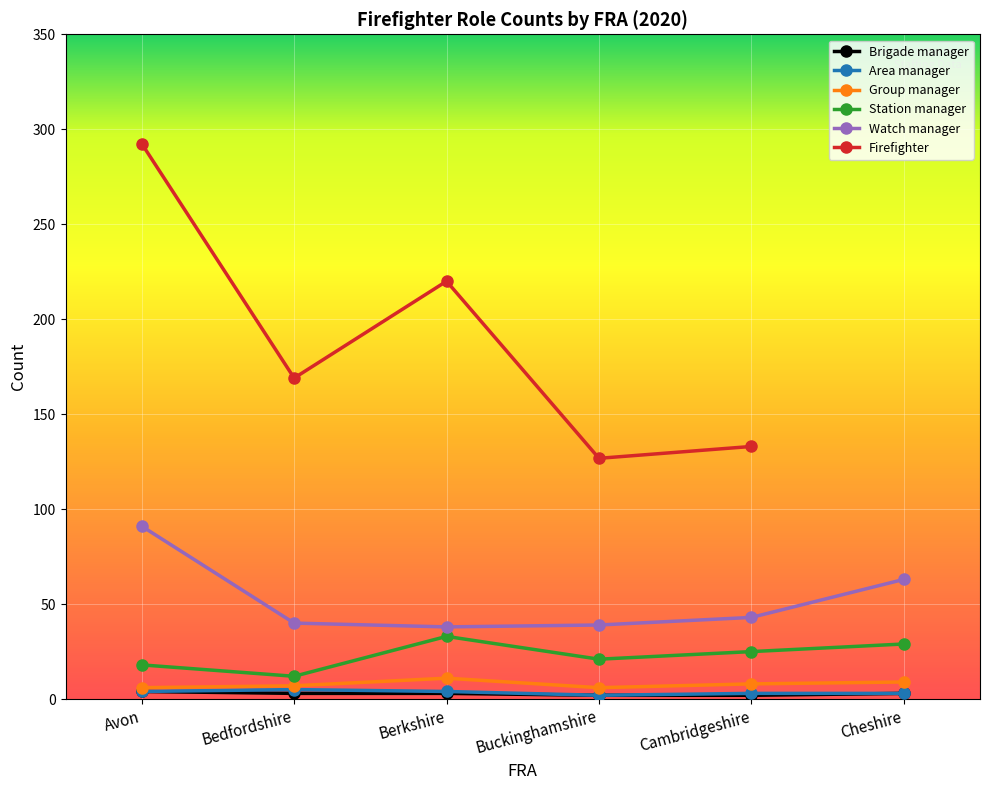

At which label does Watch manager reach its peak?

Avon